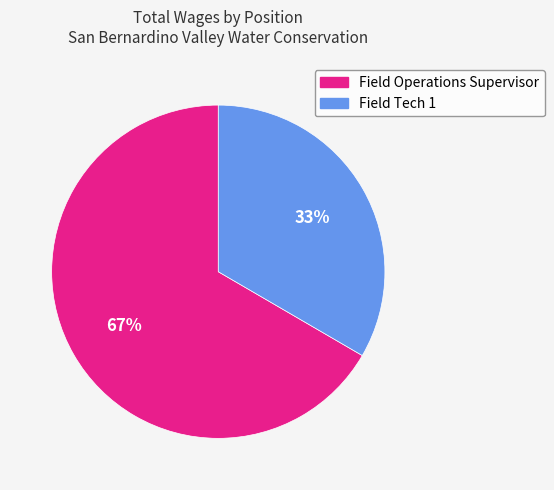

Do Field Tech 1 and Field Operations Supervisor together represent more than half of the pie?

Yes